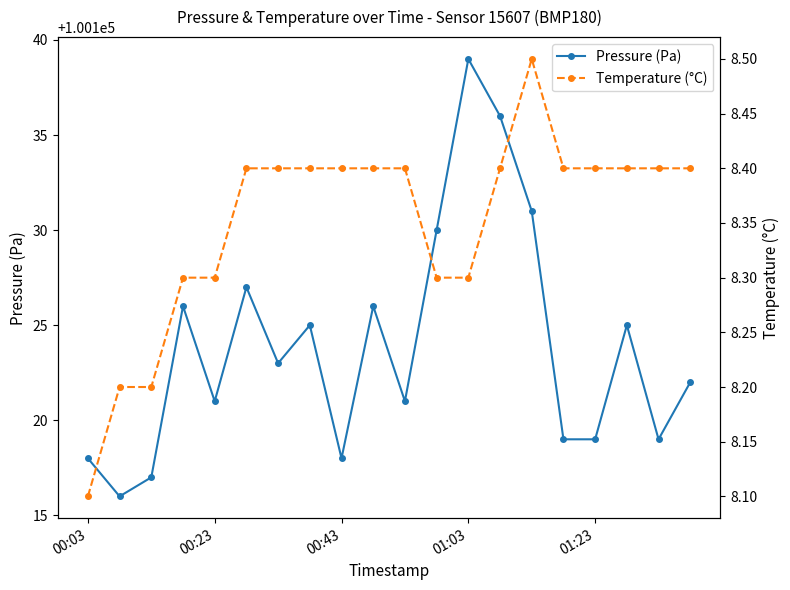

The Temperature (°C) series shows 3.4 at 5. True or false?

False